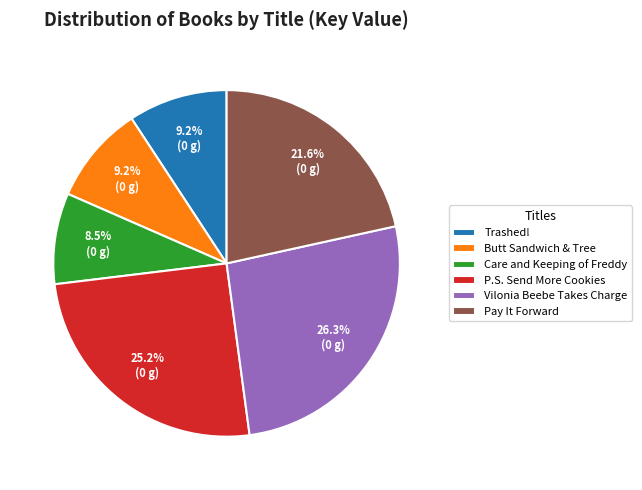

To the nearest percent, what is the average slice percentage?

17%